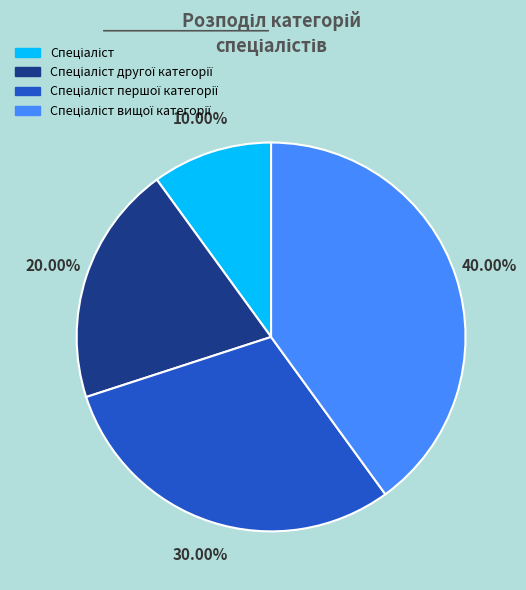

Is there any slice that represents more than half of the pie?

No